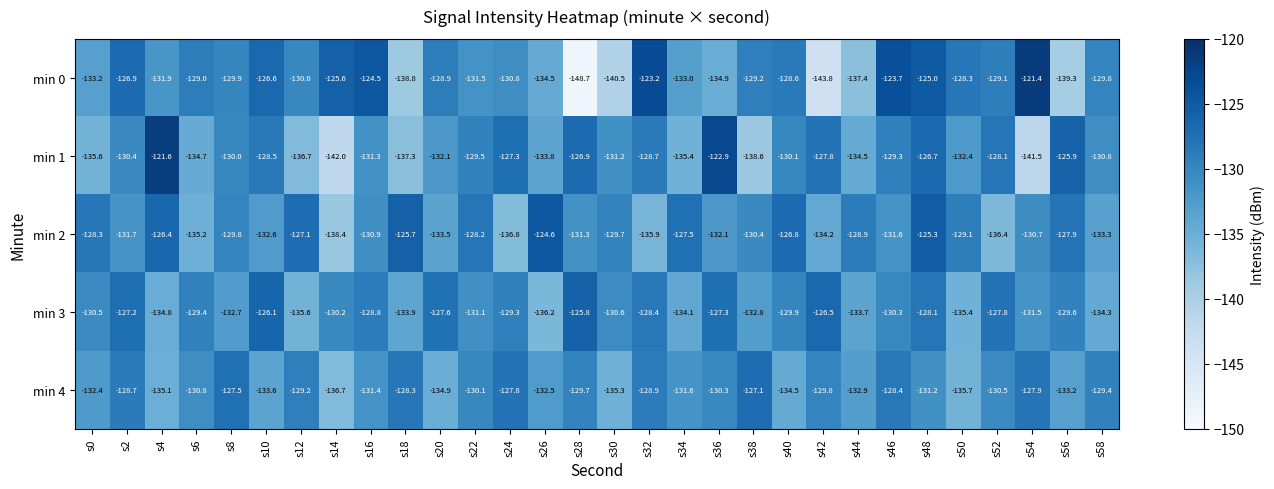

What is the sum of the min 0 values at s34 and s58?

-262.8